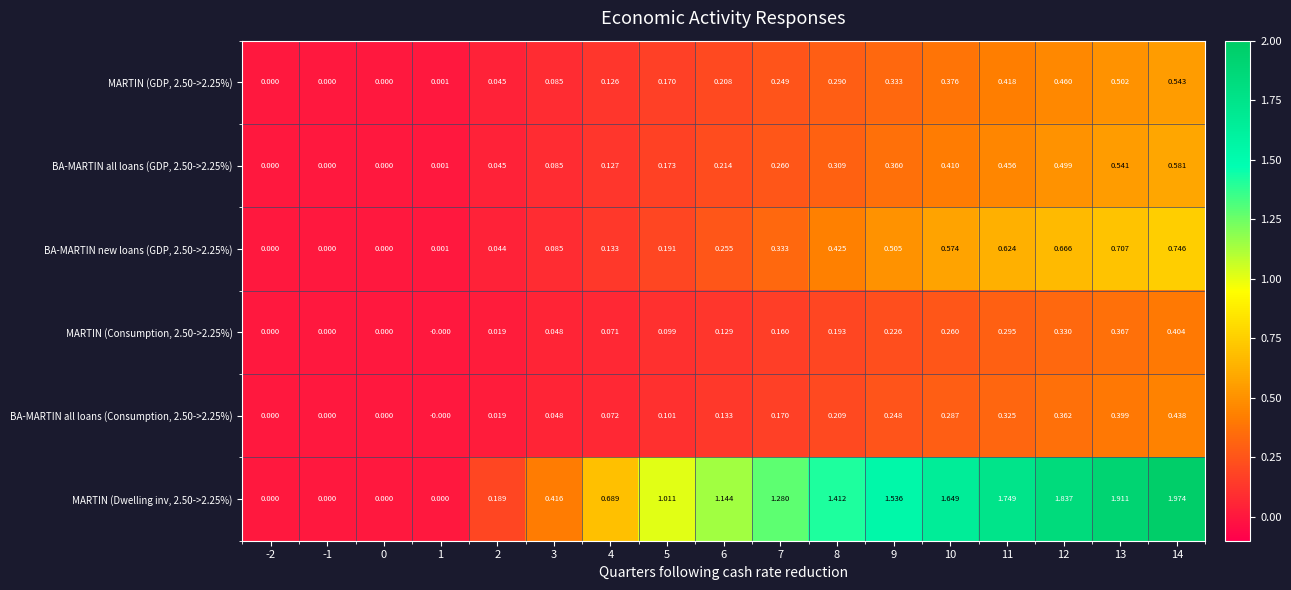

Is the value of BA-MARTIN all loans (Consumption, 2.50->2.25%) at 12 greater than the value of BA-MARTIN new loans (GDP, 2.50->2.25%) at 10?

No